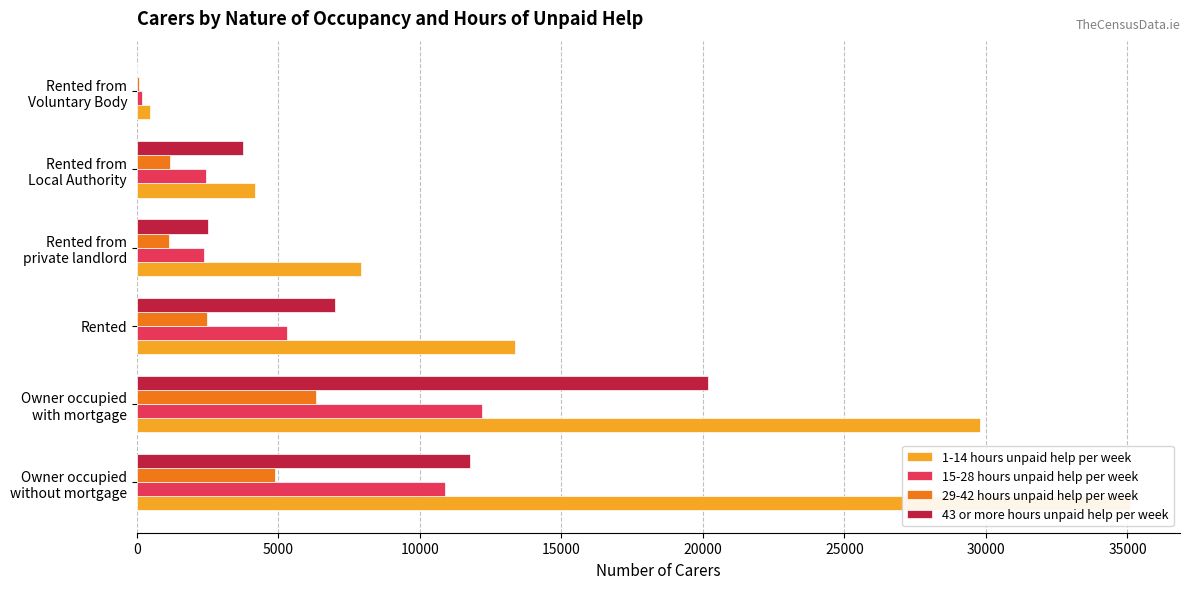

What is the value of the 15-28 hours unpaid help per week bar at the 5th from the left?

2429